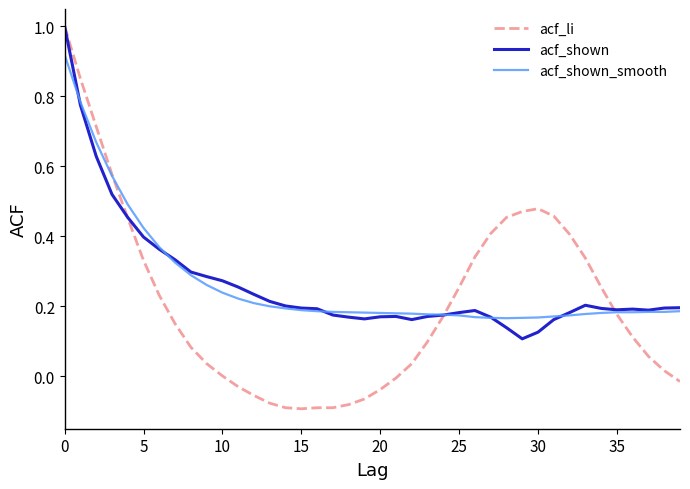

Which series has the widest spread of values?

acf_li